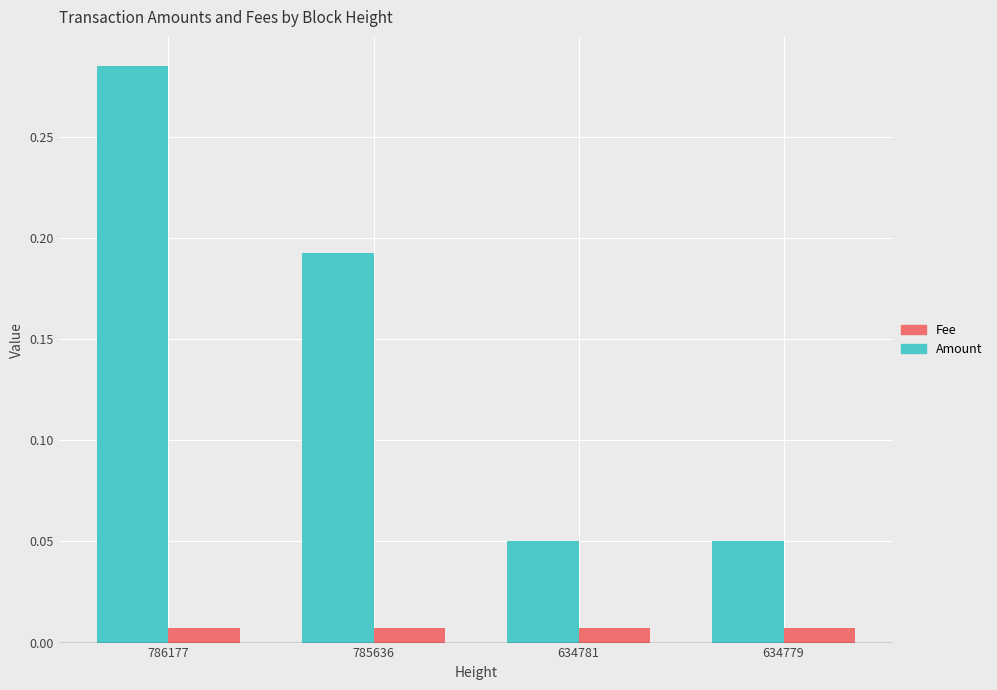

Which category has the highest value across all series?

786177